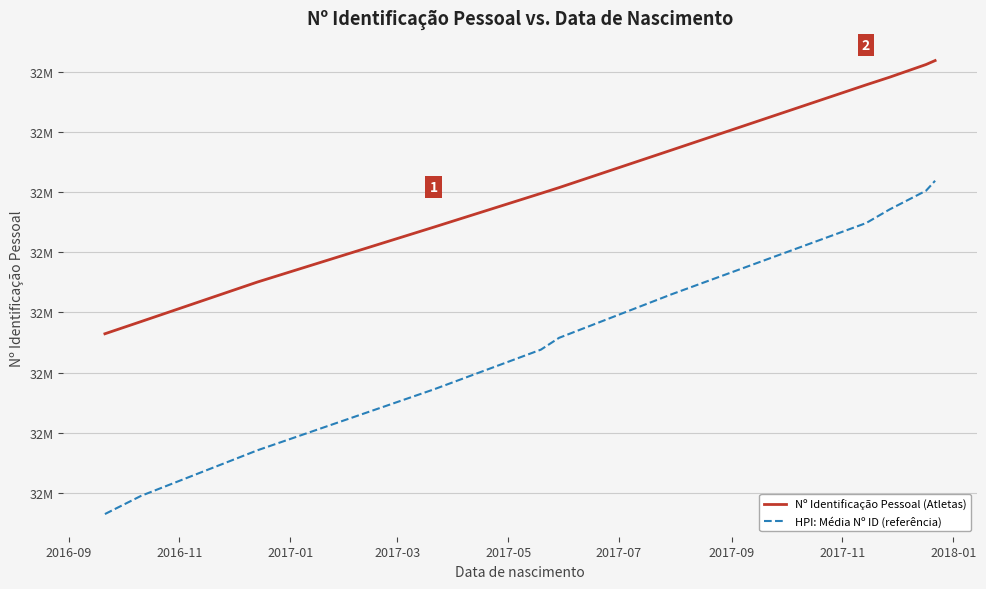

Rank the series by their average value, from highest to lowest.

Nº Identificação Pessoal (Atletas), HPI: Média Nº ID (referência)